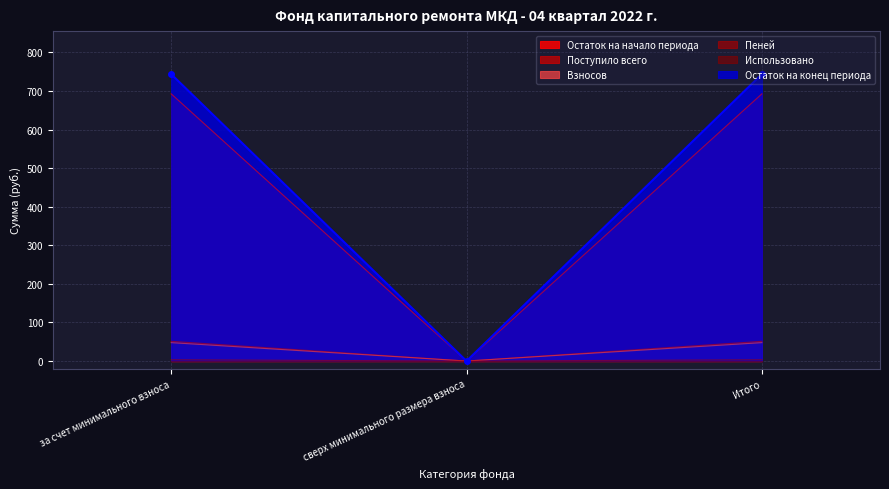

What is the maximum value shown in the chart?

743.8